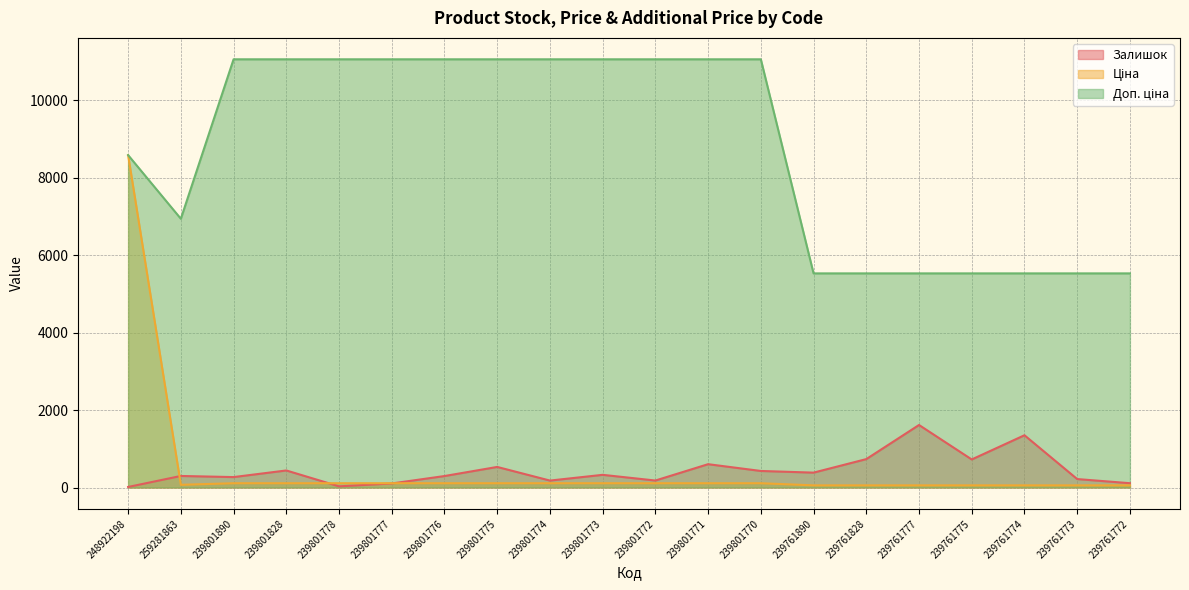

What is the difference between the Залишок values at 248922198 and 239801778?

16.0